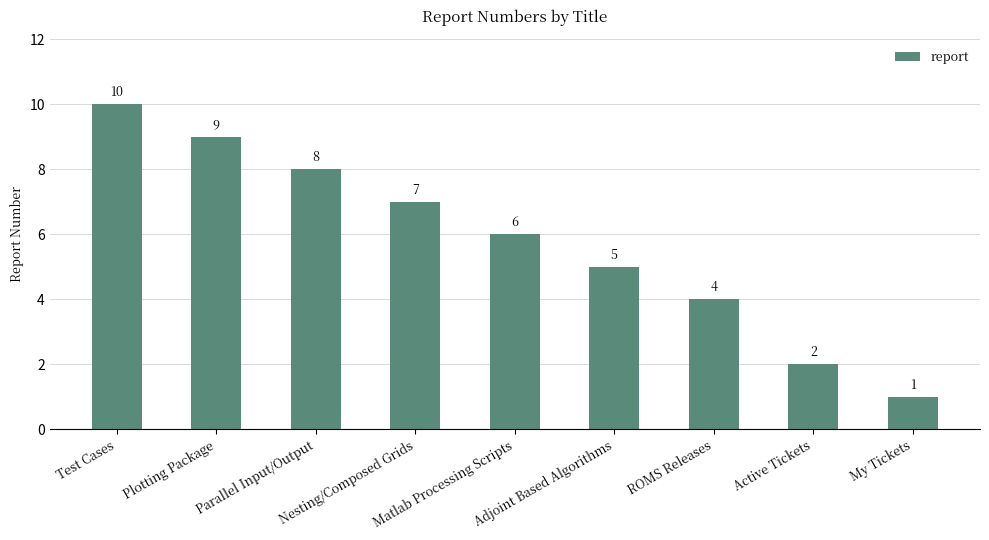

Read the value at ROMS Releases.

4